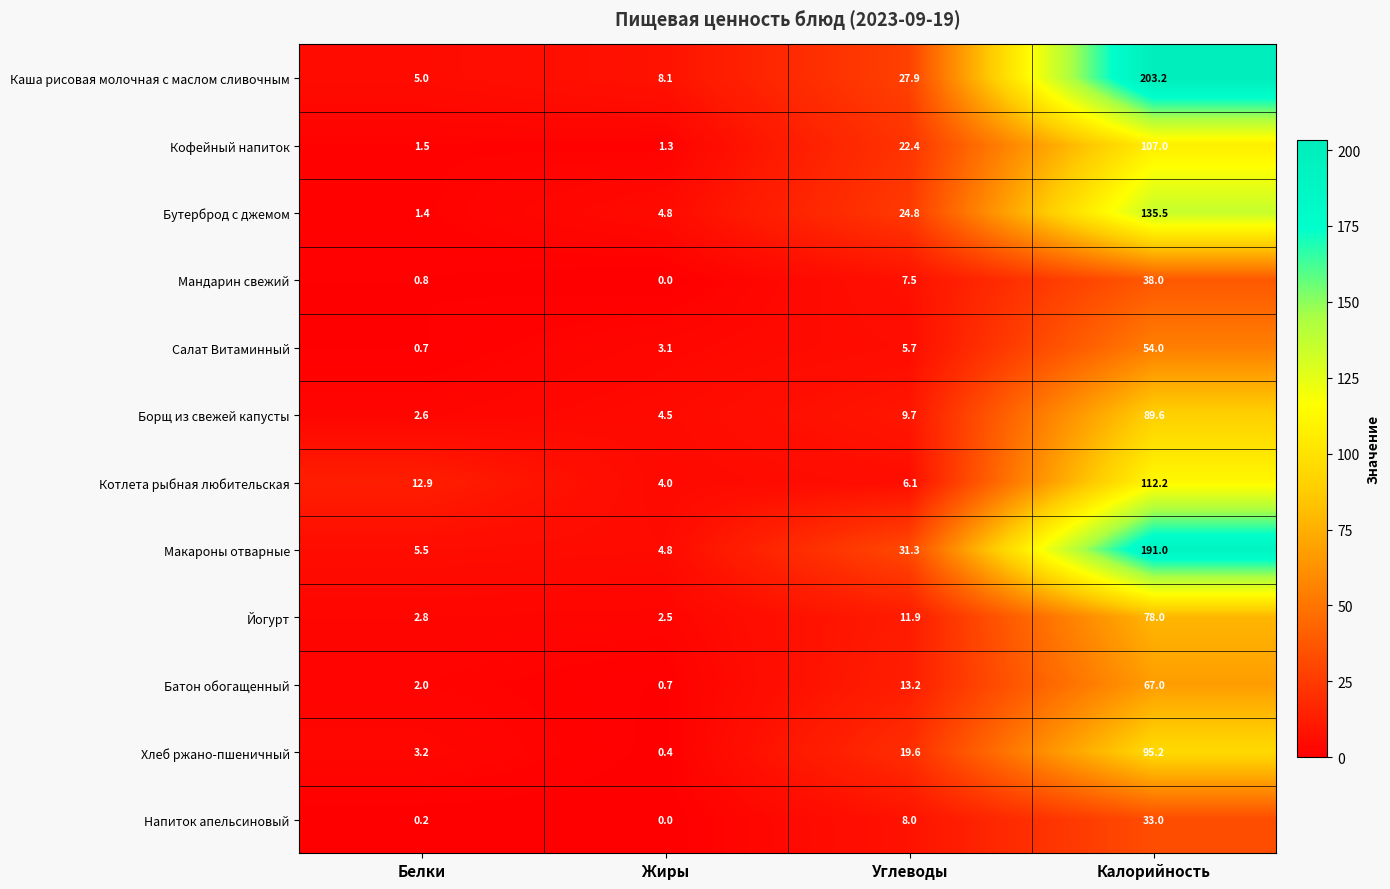

Where is Напиток апельсиновый nearest to the value 16?

Углеводы